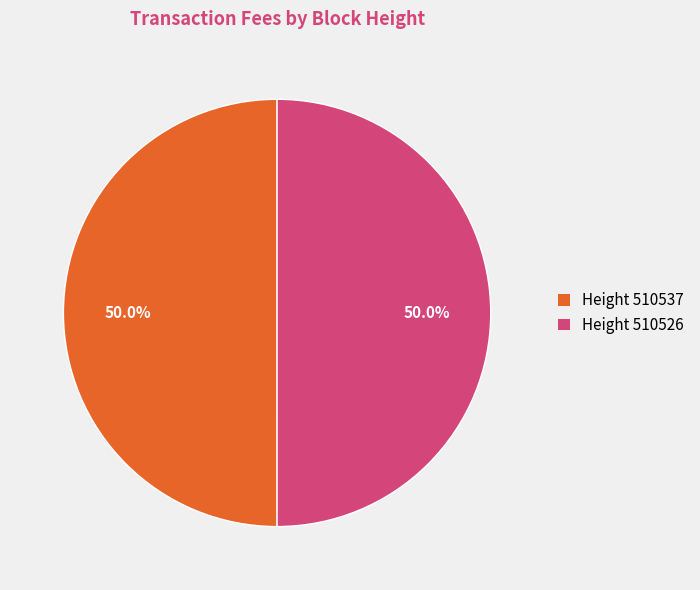

Combined, what portion of the pie is Height 510526 and Height 510537?

100.0%